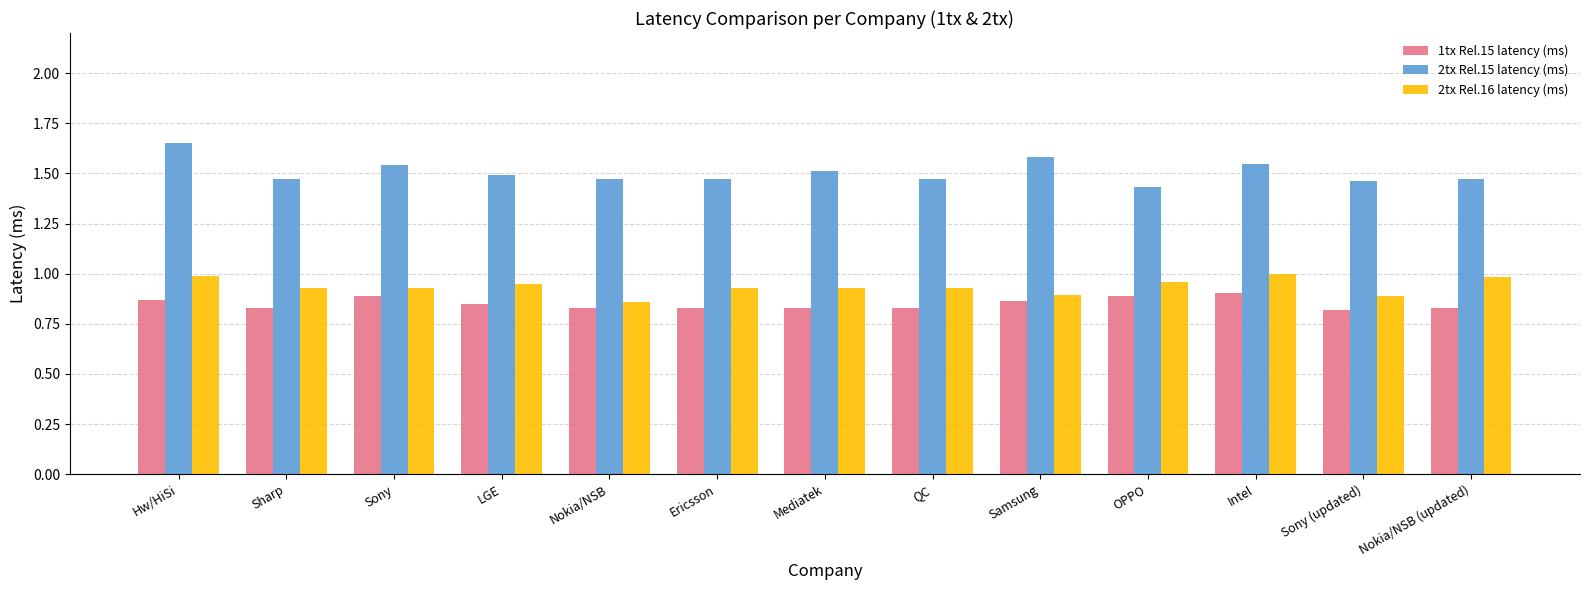

List the series in order of their peak value, lowest first.

1tx Rel.15 latency (ms), 2tx Rel.16 latency (ms), 2tx Rel.15 latency (ms)